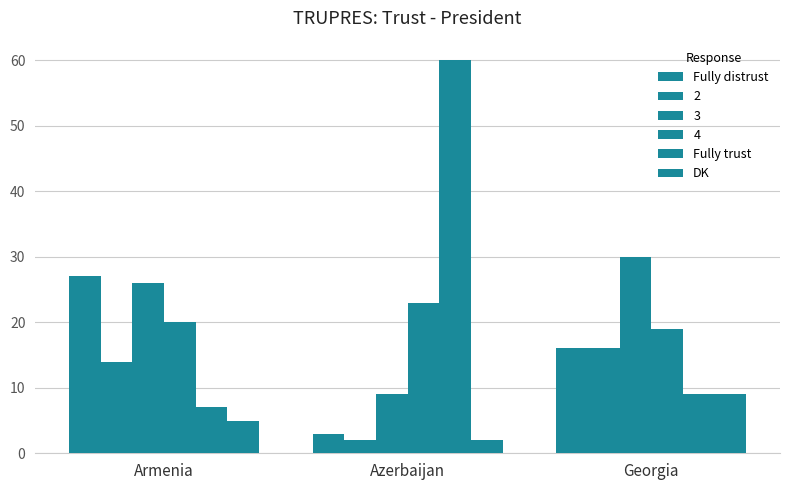

What is the label of the 1st bar from the right?

Georgia